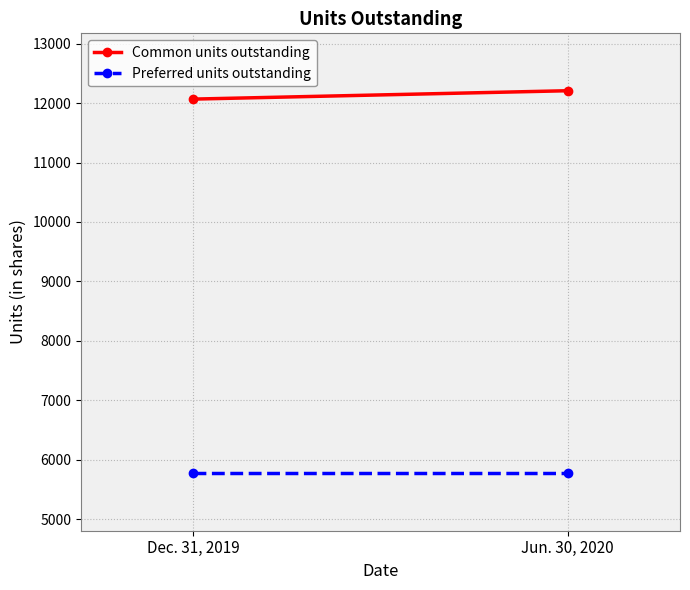

What is the value of the Common units outstanding point at the 2nd from the left?

12209